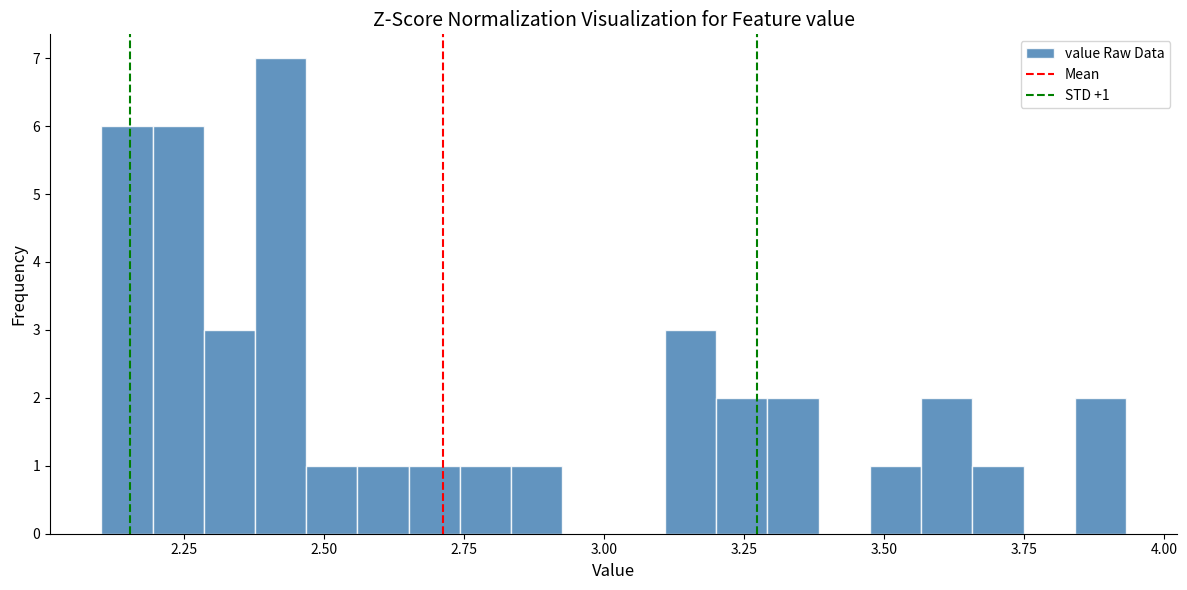

Around what value on the x-axis is the tallest bar? Give the approximate position of its centre, as read against the axis.

2.40